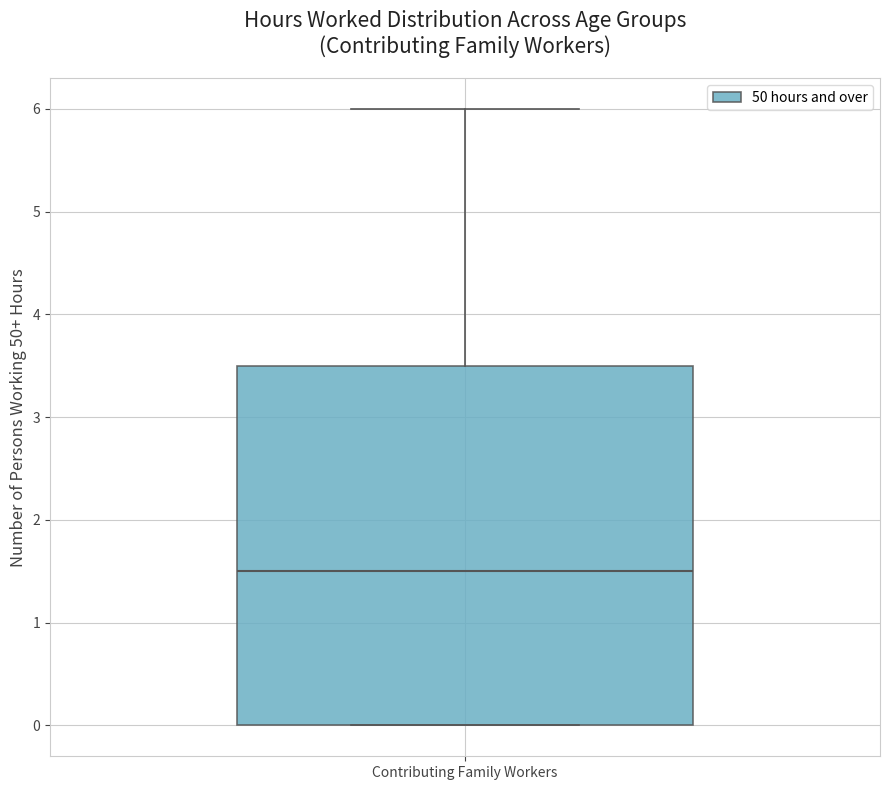

Read this box plot against the y-axis: the position of the median line, the range covered by the box, and the ends of both whiskers. The values are not printed on the chart, so give them approximately, as read against the axis.

median 1.5, box 0.0 to 3.5, whiskers 0.0 to 6.0